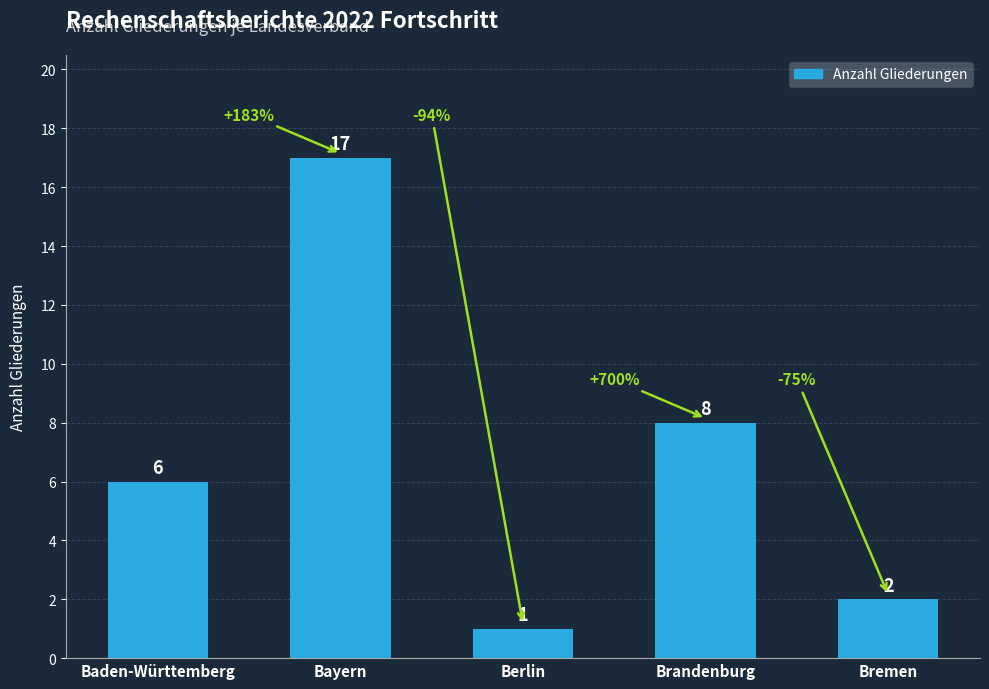

What is the difference between the values at Berlin and Bayern?

16